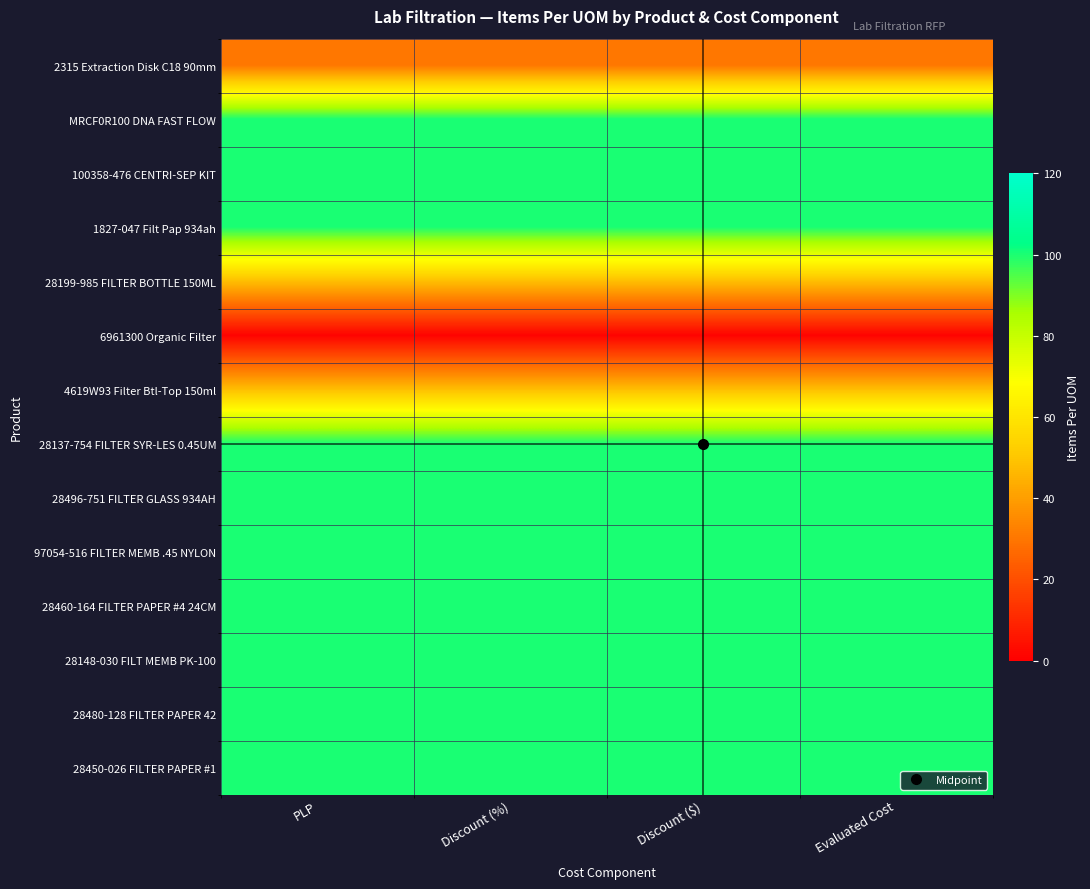

What is the total value across all series at Evaluated Cost?

1127